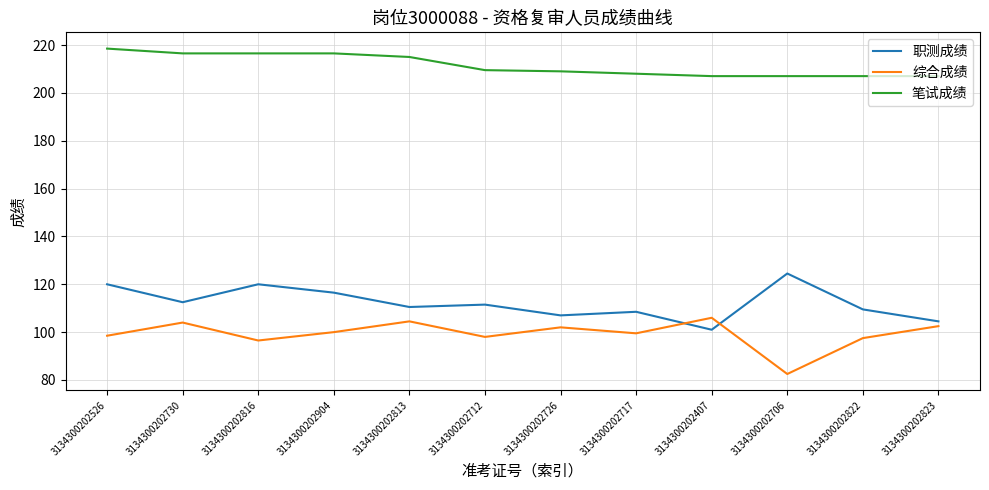

Rank the series at 3134300202822 from highest to lowest value.

笔试成绩, 职测成绩, 综合成绩